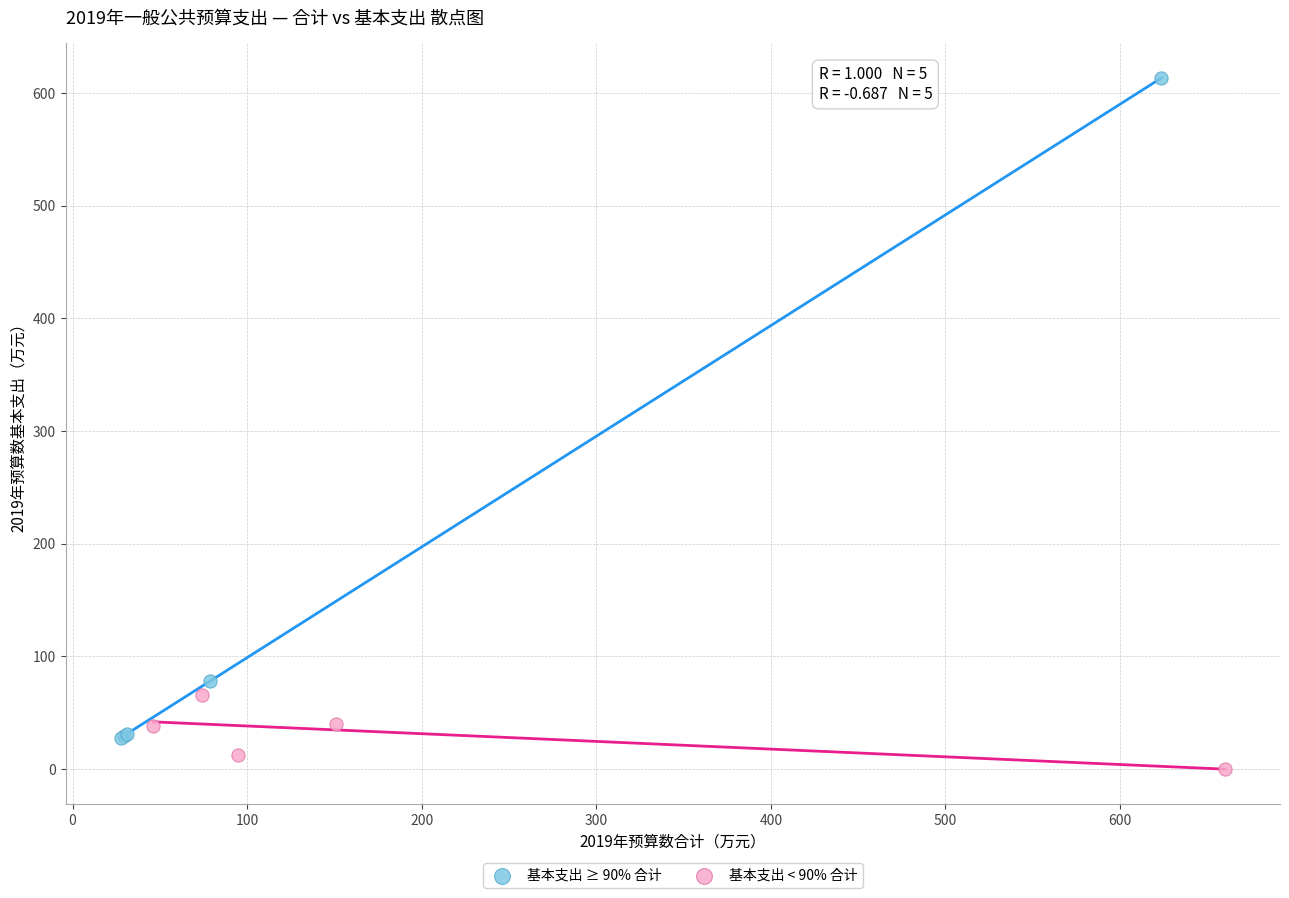

Which series contains the highest Y value?

基本支出 ≥ 90% 合计